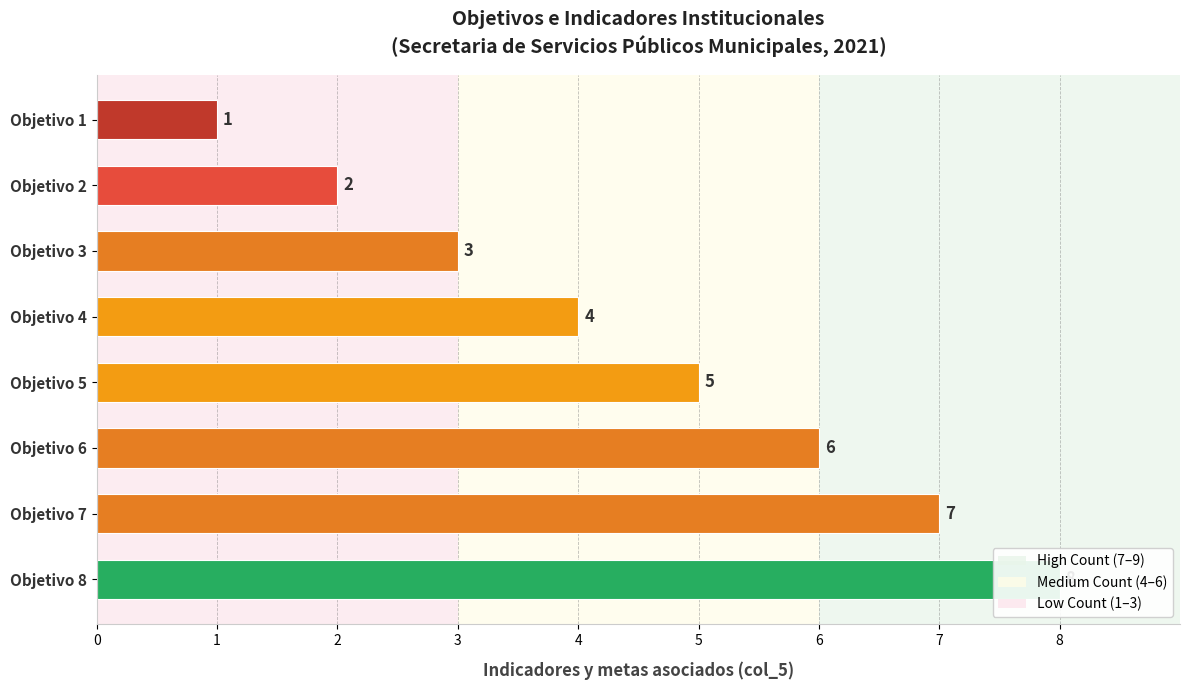

What is the difference between the maximum and minimum values?

7